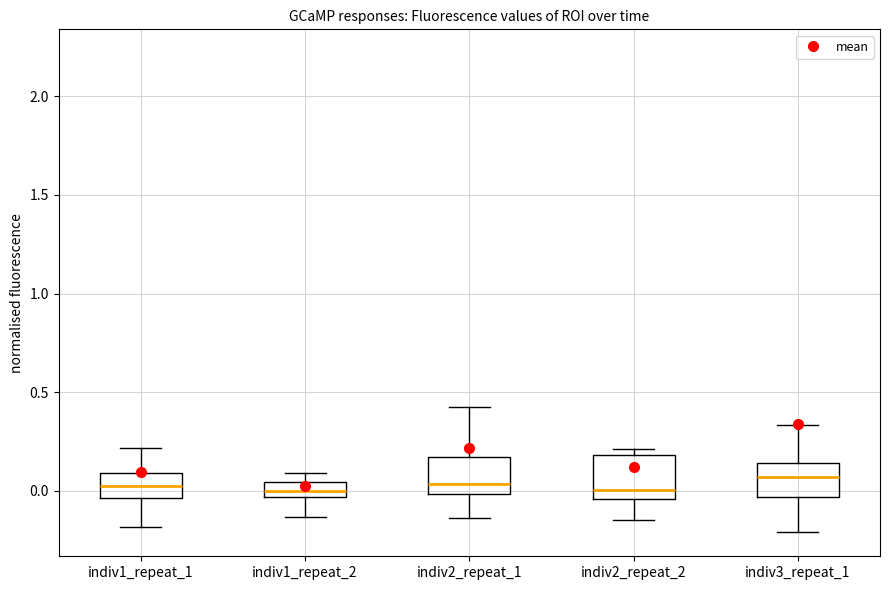

Reading left to right, read every box against the y-axis: the position of its median line, the range the box covers, and the ends of its whiskers. The values are not printed on the chart, so give them approximately, as read against the axis.

indiv1_repeat_1: median 0.00, box -0.05 to 0.10, whiskers -0.20 to 0.20
indiv1_repeat_2: median 0.00, box -0.05 to 0.05, whiskers -0.15 to 0.10
indiv2_repeat_1: median 0.05, box 0.00 to 0.15, whiskers -0.15 to 0.40
indiv2_repeat_2: median 0.00, box -0.05 to 0.20, whiskers -0.15 to 0.20 (just above the box's upper edge)
indiv3_repeat_1: median 0.05, box -0.05 to 0.15, whiskers -0.20 to 0.35